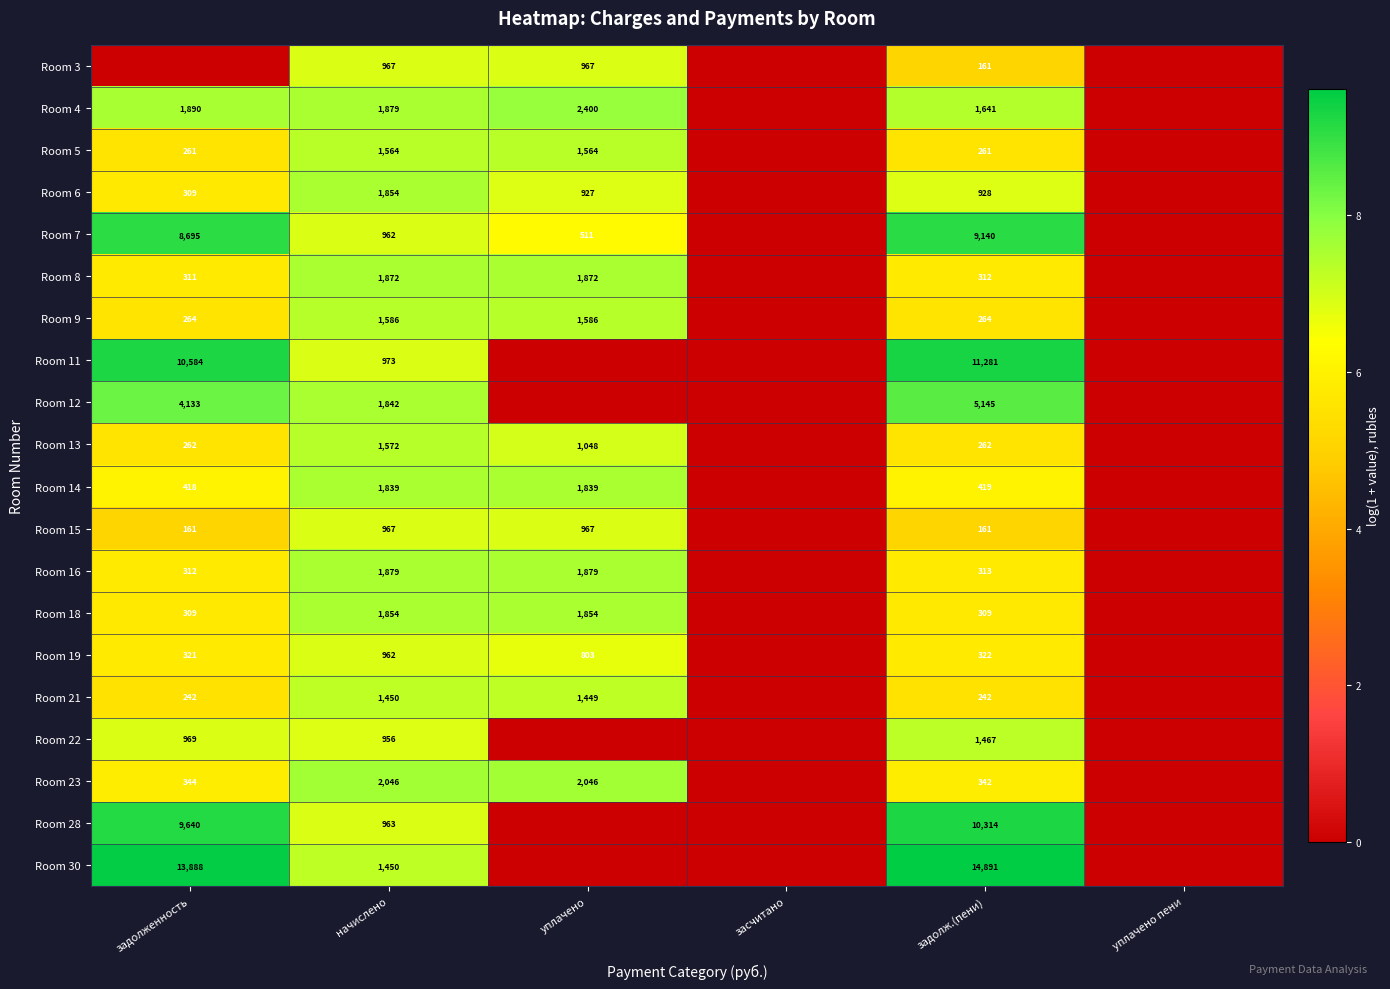

Is it true that Room 15 equals 1318 at начислено?

False